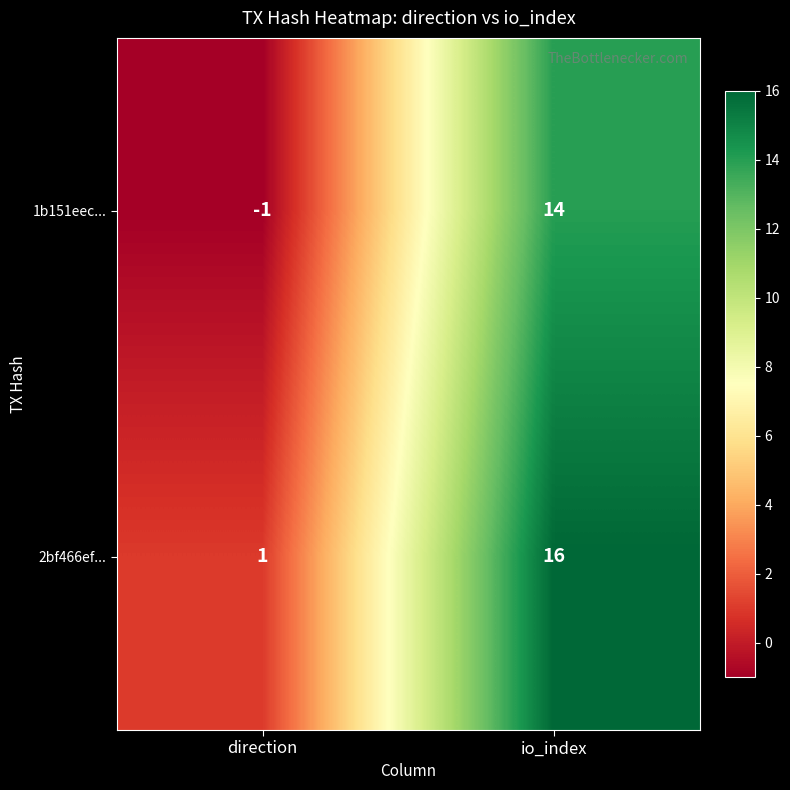

What is the sum of all 1b151eec... values?

13